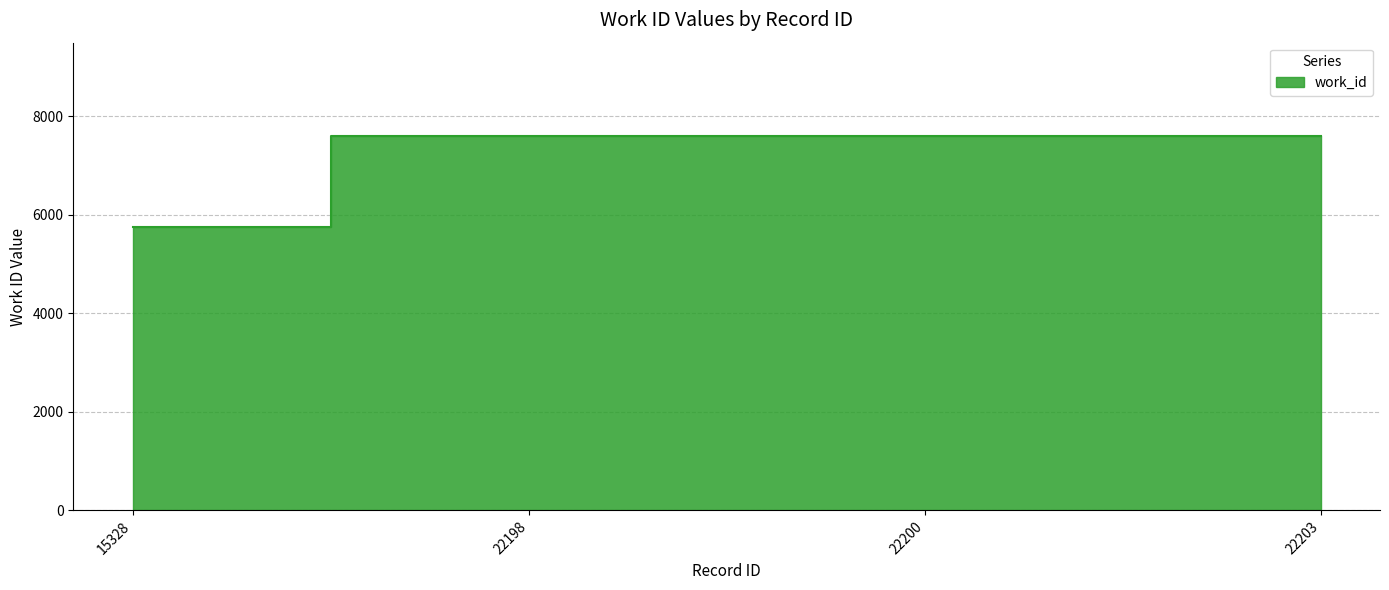

At which category does the chart reach its minimum across all series?

15328